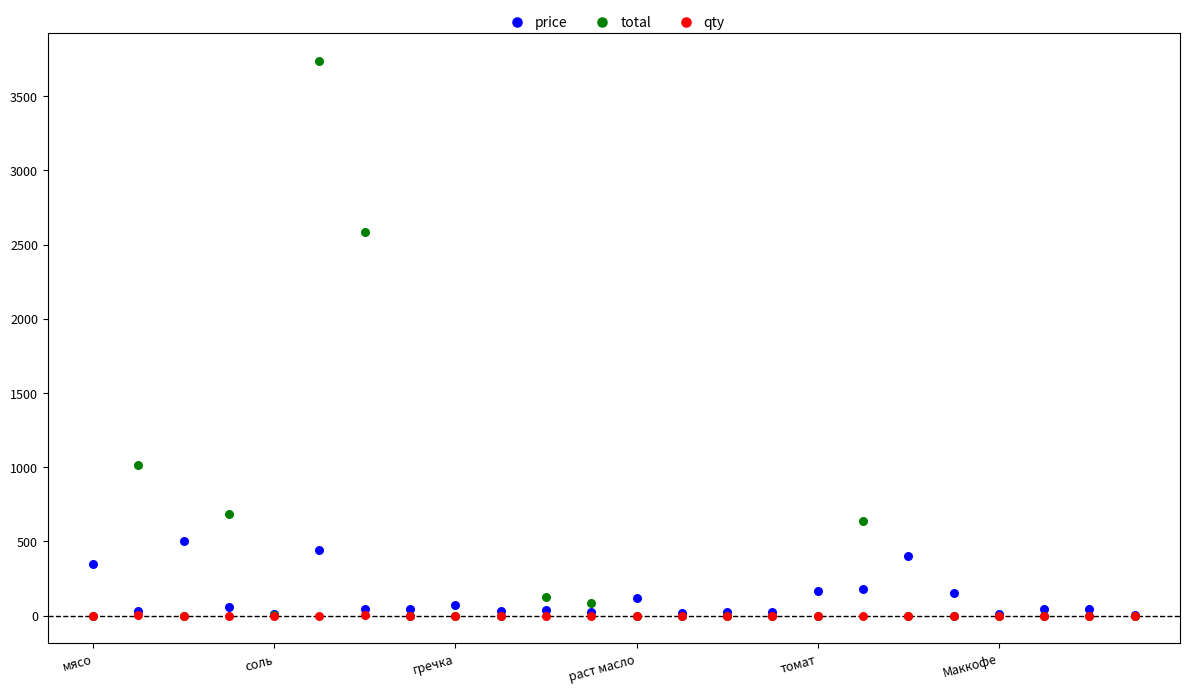

What are all the series names shown in the legend?

price, total, qty